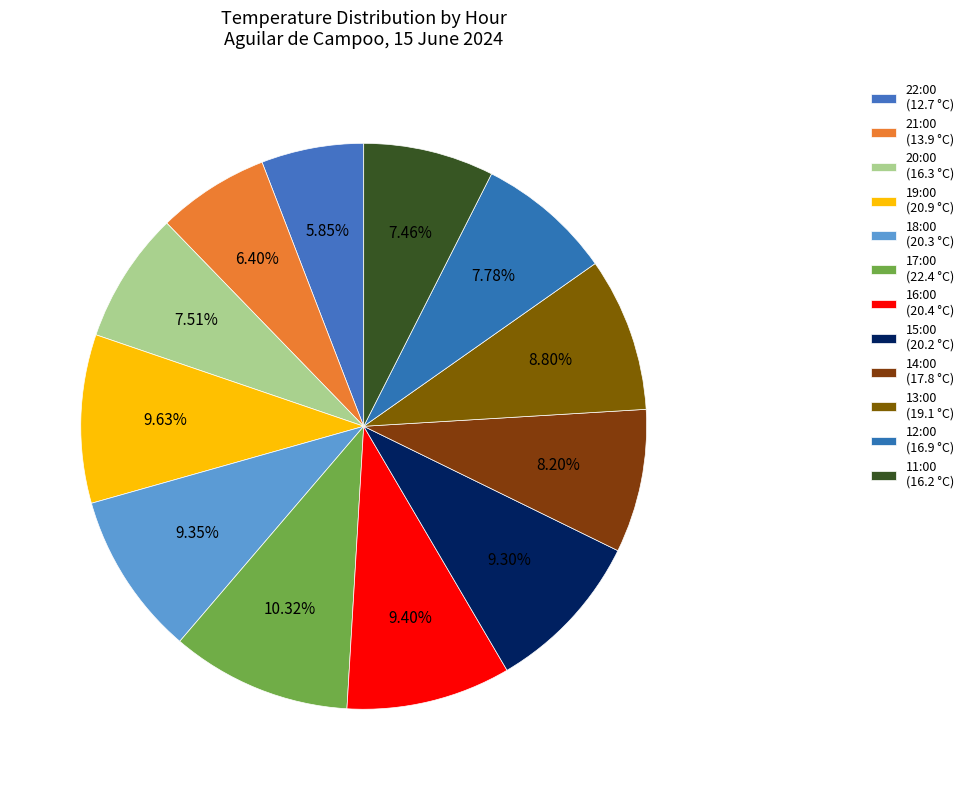

Is there any slice that represents more than half of the pie?

No